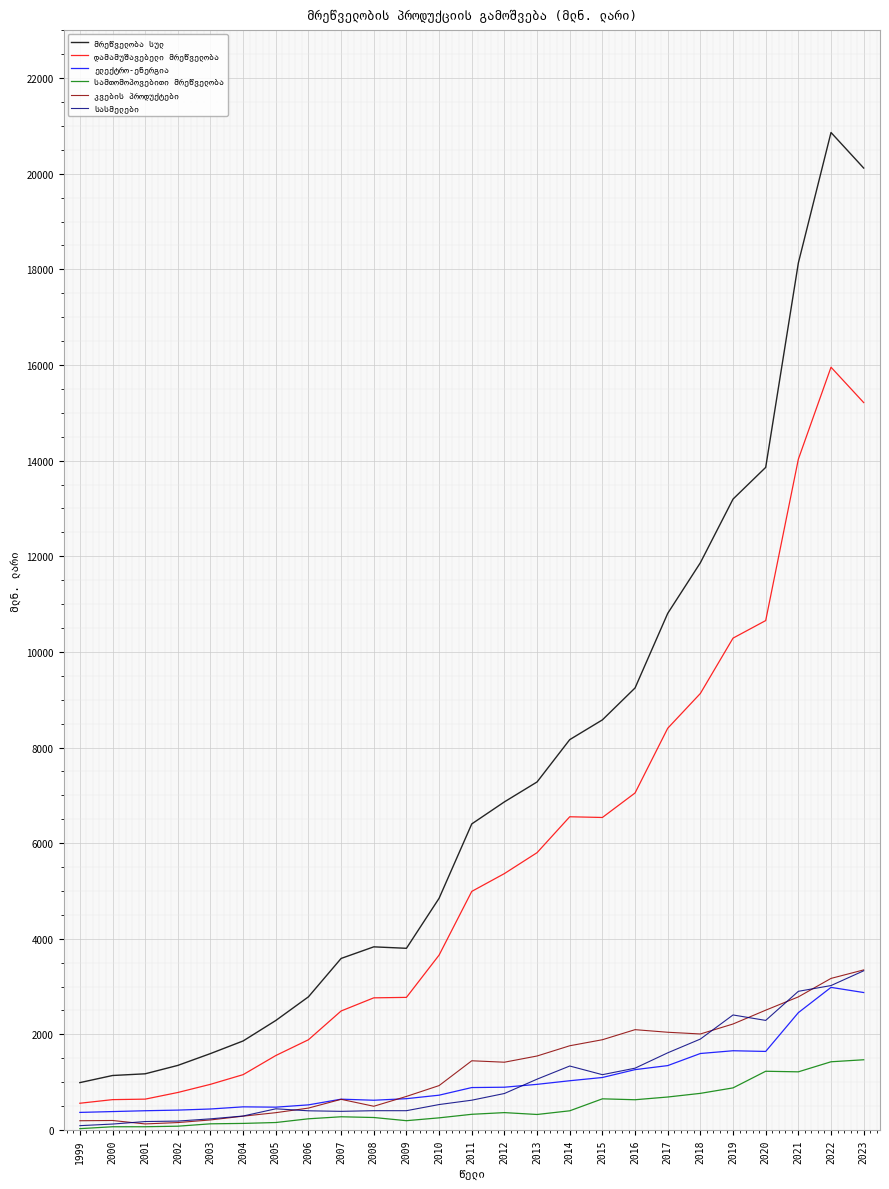

What is the total value across all series at 2023?

46356.9